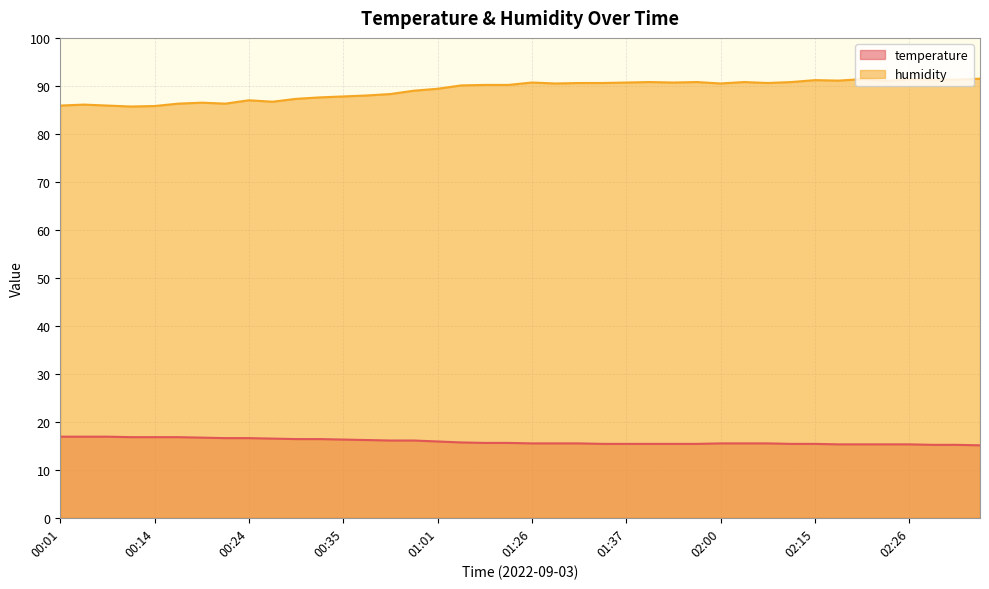

Is the value of temperature at 02:33 greater than the value of humidity at 00:24?

No